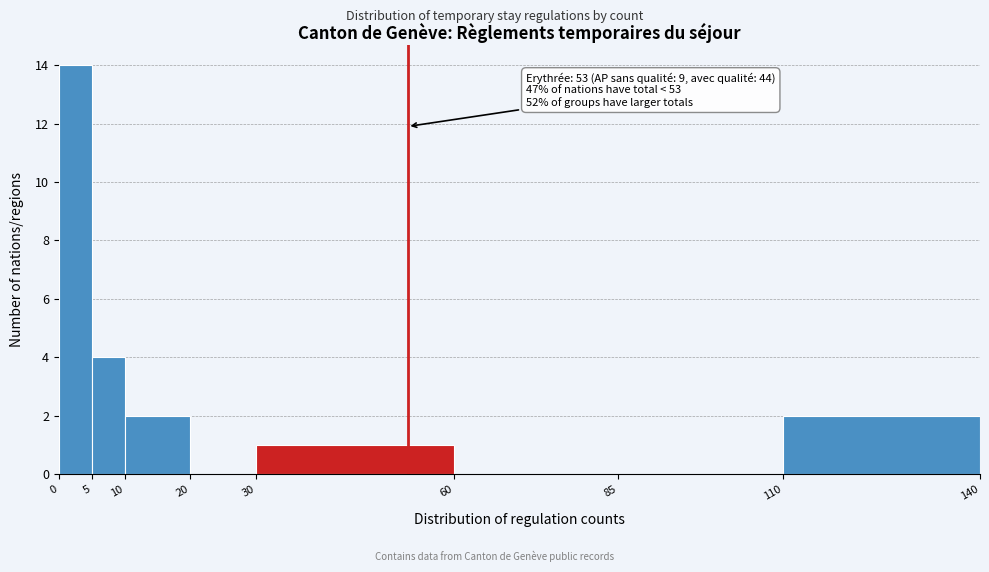

Over which range of the x-axis is the bar tallest?

0 to 5